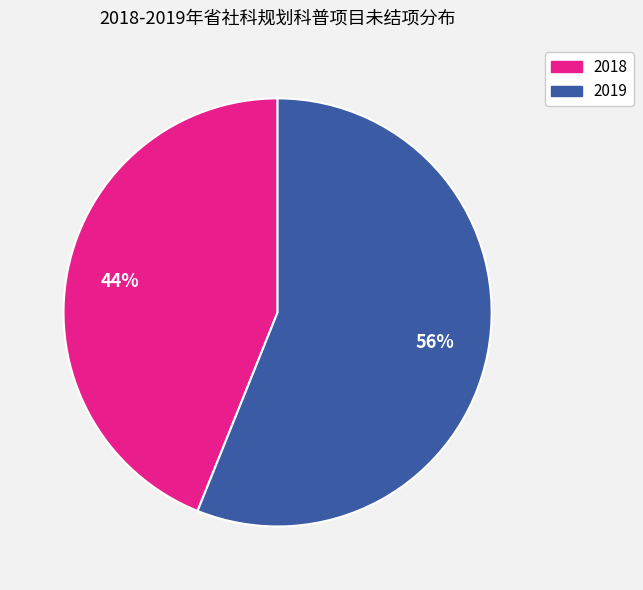

What is the ratio of the value at 2019 to the value at 2018?

1.3